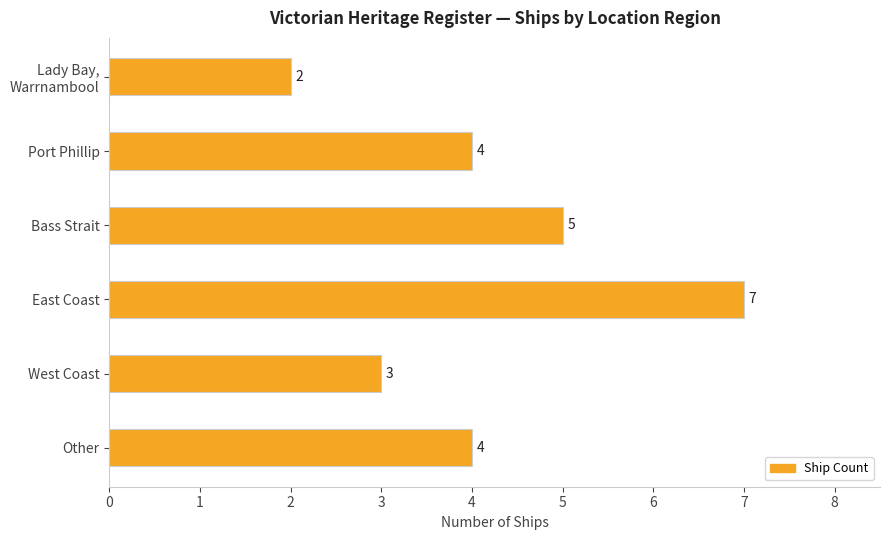

What is the approximate value at Other?

4